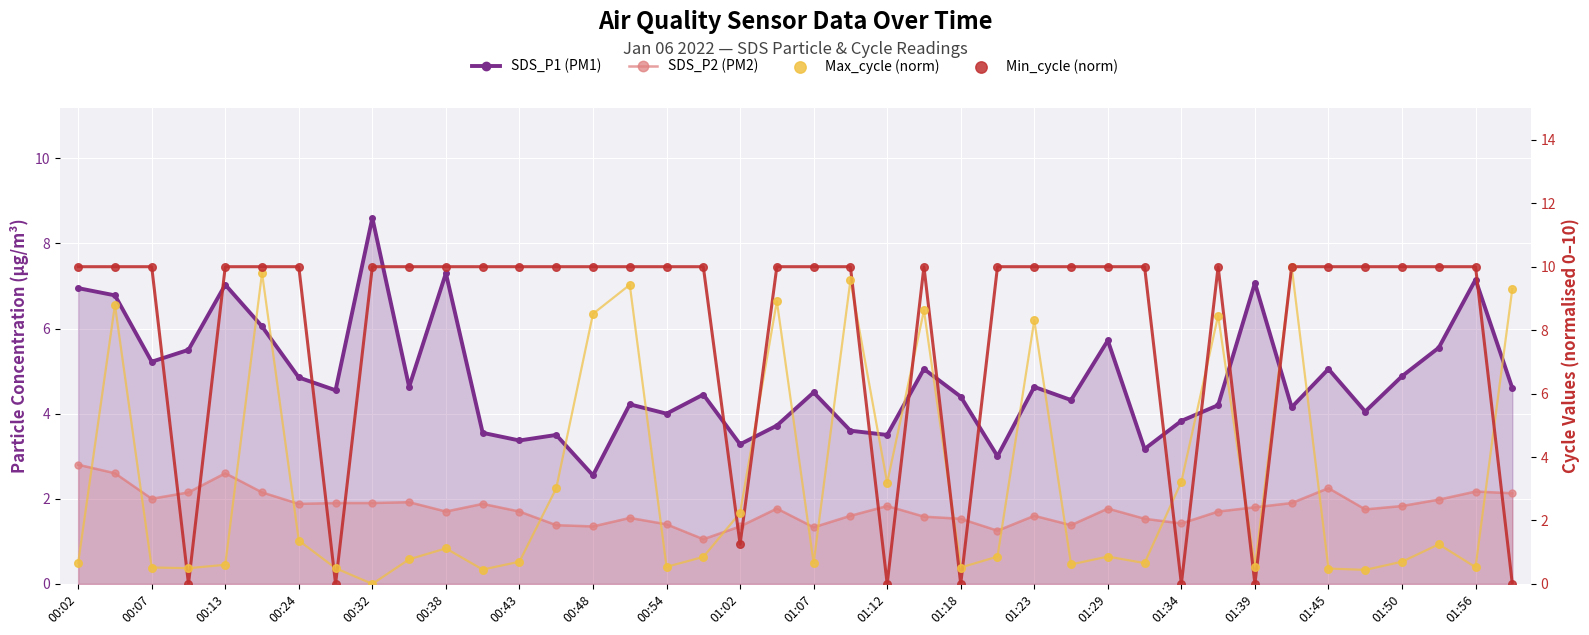

Which series has the widest spread of Y values?

Max_cycle (norm)